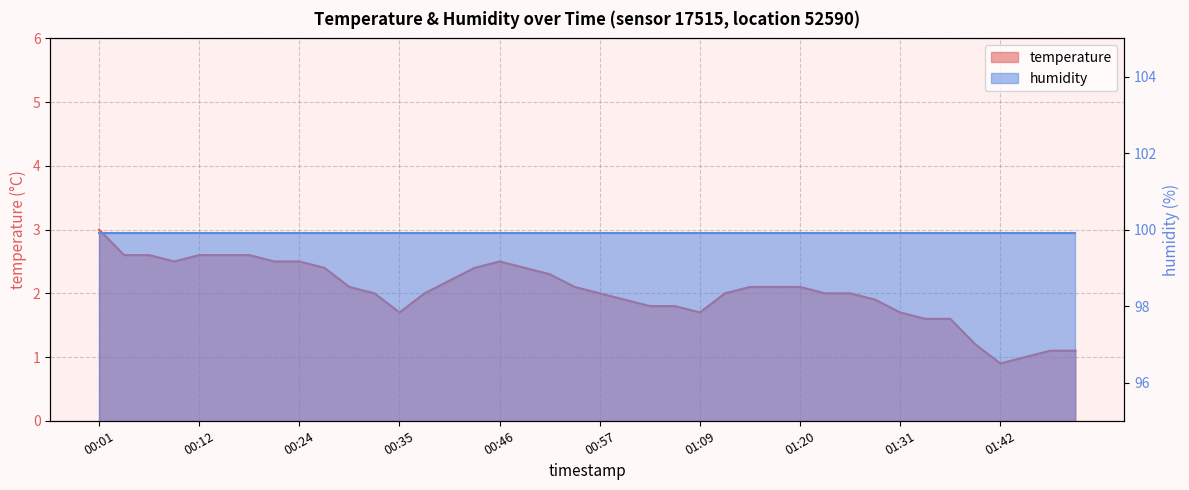

What is the label of the 35th point from the left?

01:37